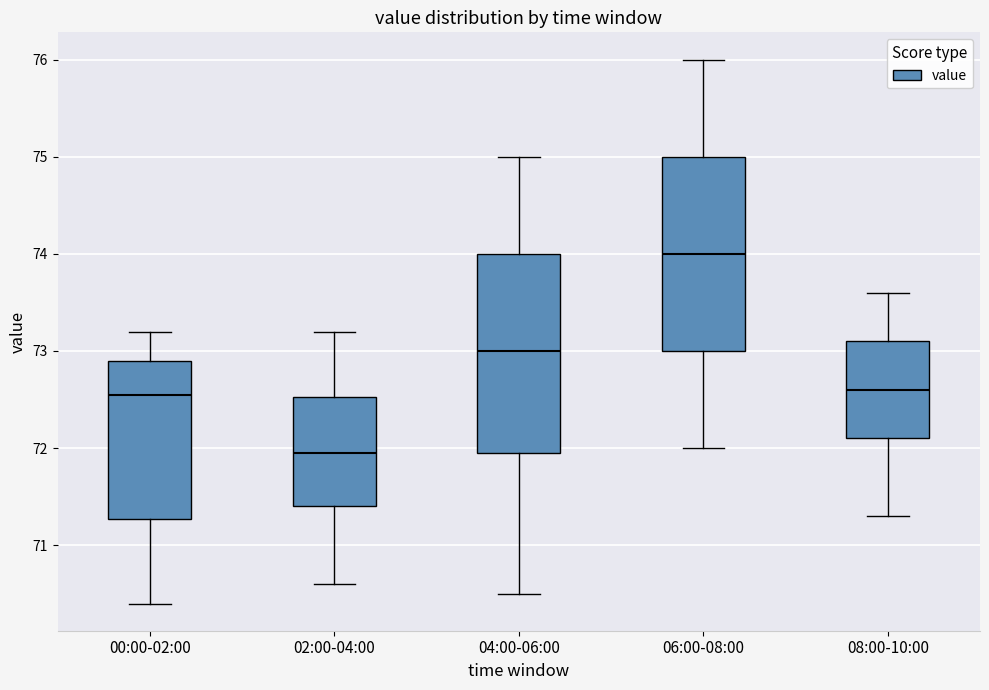

Reading left to right, read every box against the y-axis: the position of its median line, the range the box covers, and the ends of its whiskers. The values are not printed on the chart, so give them approximately, as read against the axis.

00:00-02:00: median 72.6, box 71.3 to 72.9, whiskers 70.4 to 73.2
02:00-04:00: median 72.0, box 71.4 to 72.5, whiskers 70.6 to 73.2
04:00-06:00: median 73.0, box 72.0 to 74.0, whiskers 70.5 to 75.0
06:00-08:00: median 74.0, box 73.0 to 75.0, whiskers 72.0 to 76.0
08:00-10:00: median 72.6, box 72.1 to 73.1, whiskers 71.3 to 73.6